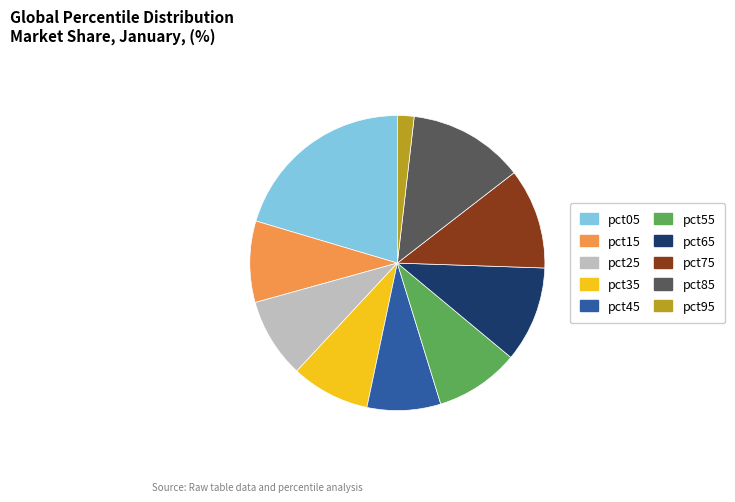

Approximately how many times larger is the value at pct35 compared to pct25?

1.0